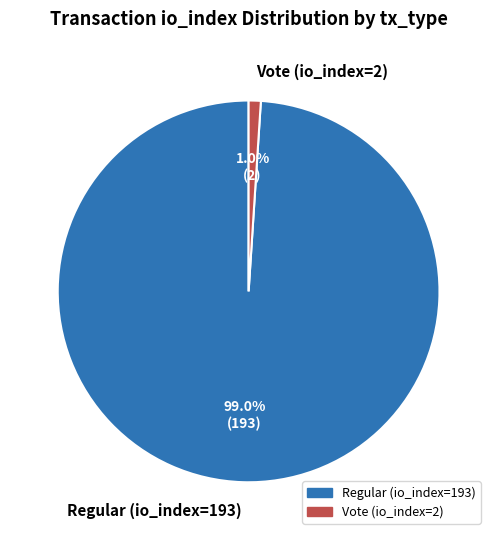

How many slices are in this pie chart?

2